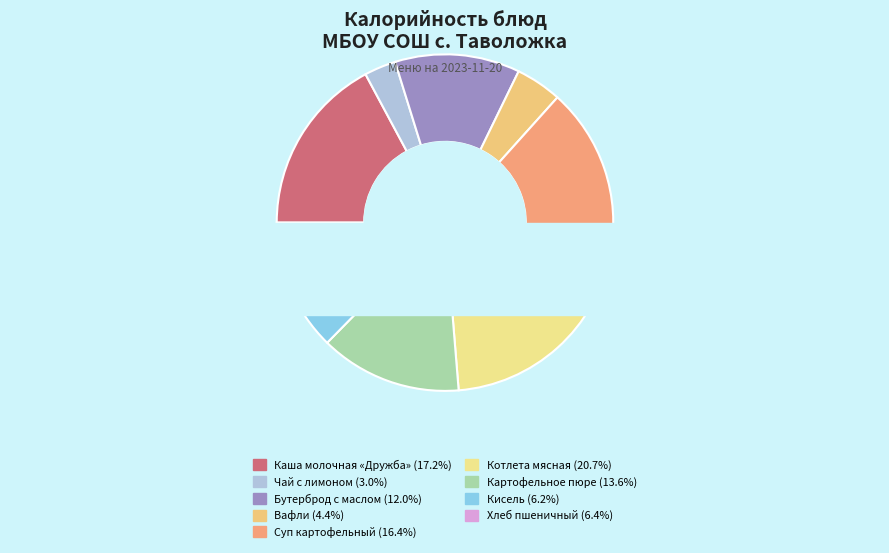

The Котлета мясная slice represents 21% of the pie. True or false?

True